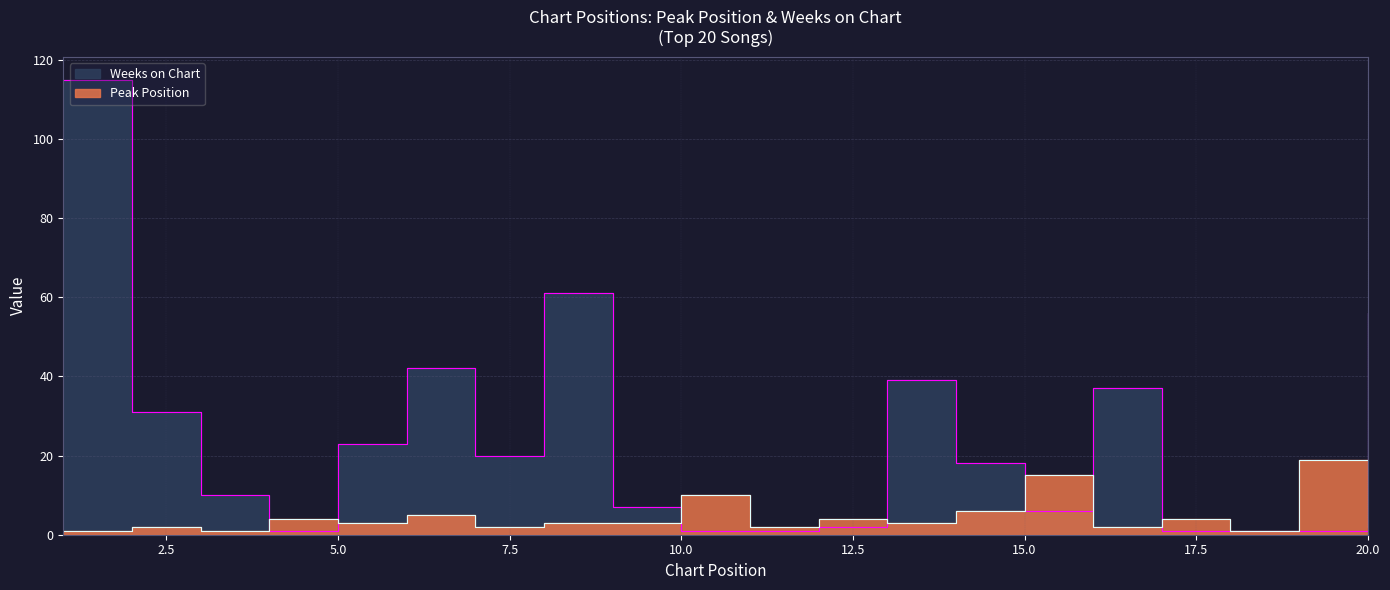

Where do Peak Position and Weeks on Chart first cross each other?

3 and 4